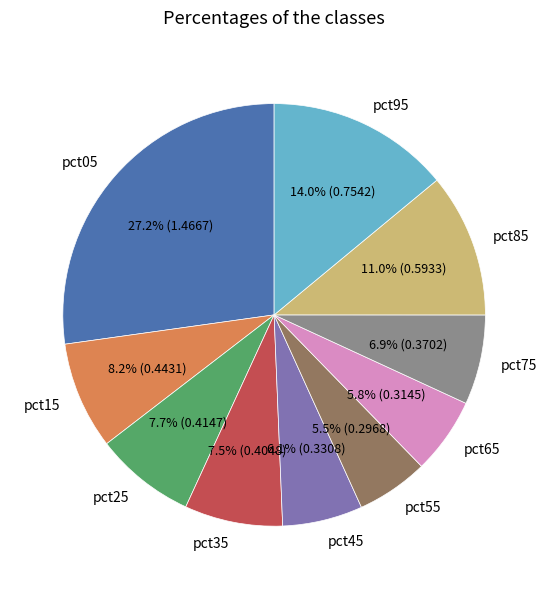

True or false: pct95 accounts for 14% of the total.

True